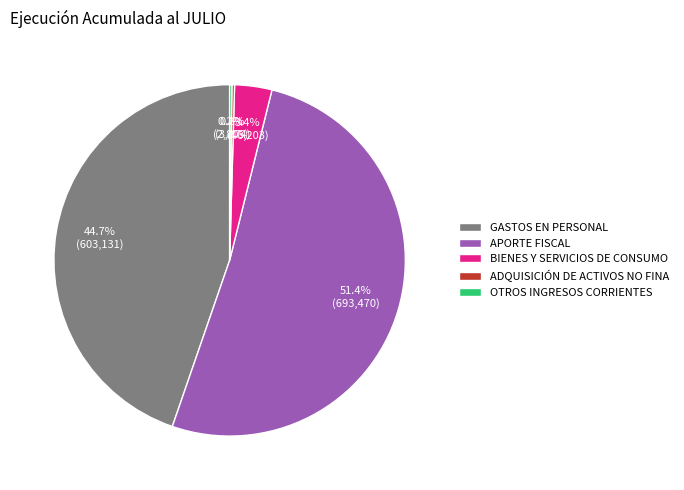

Is it true that BIENES Y SERVICIOS DE CONSUMO is 3% of the pie?

True